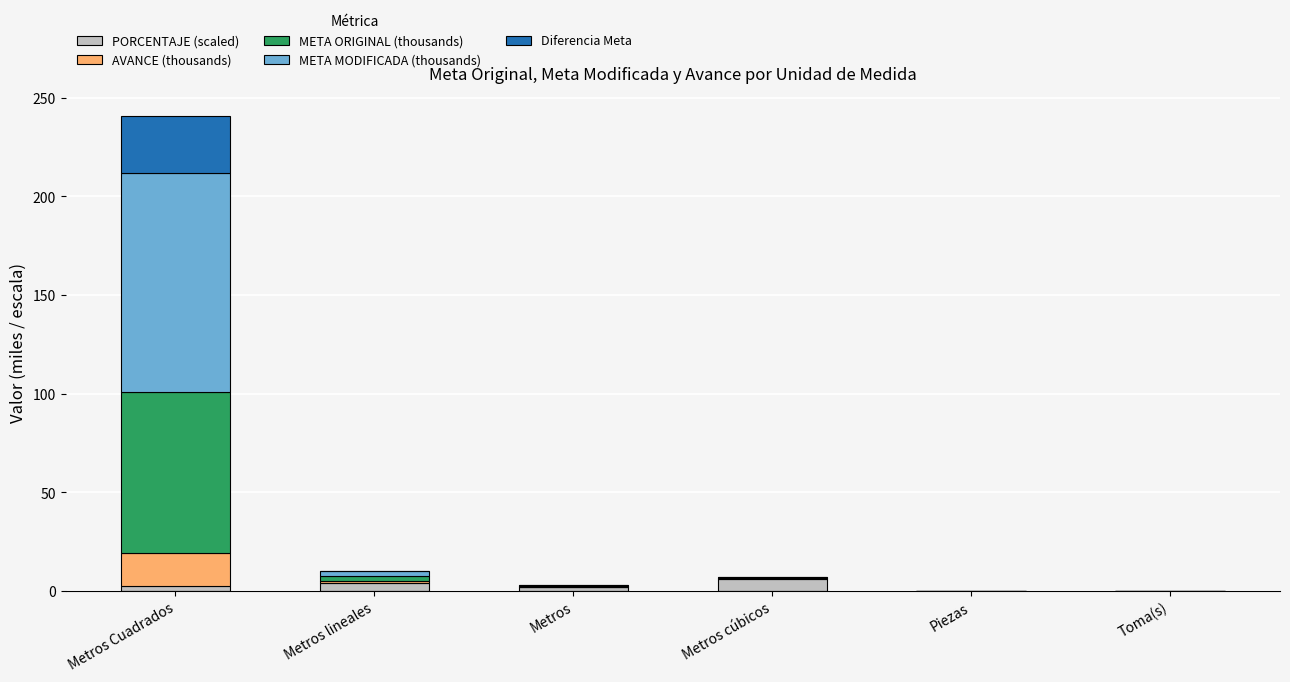

The PORCENTAJE (scaled) series shows 0.0 at Toma(s). True or false?

True